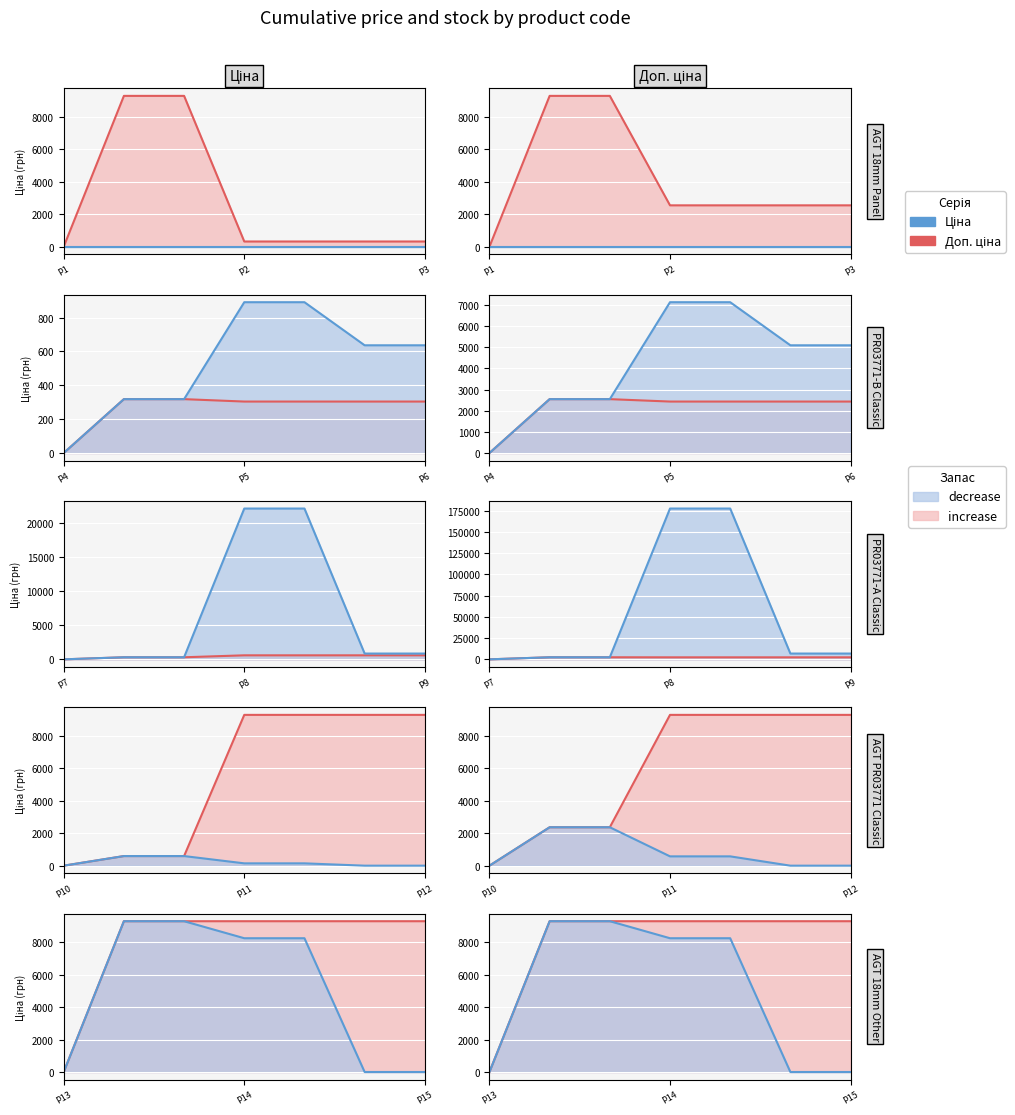

The value of Доп. ціна at P14 is 6163.4. True or false?

False